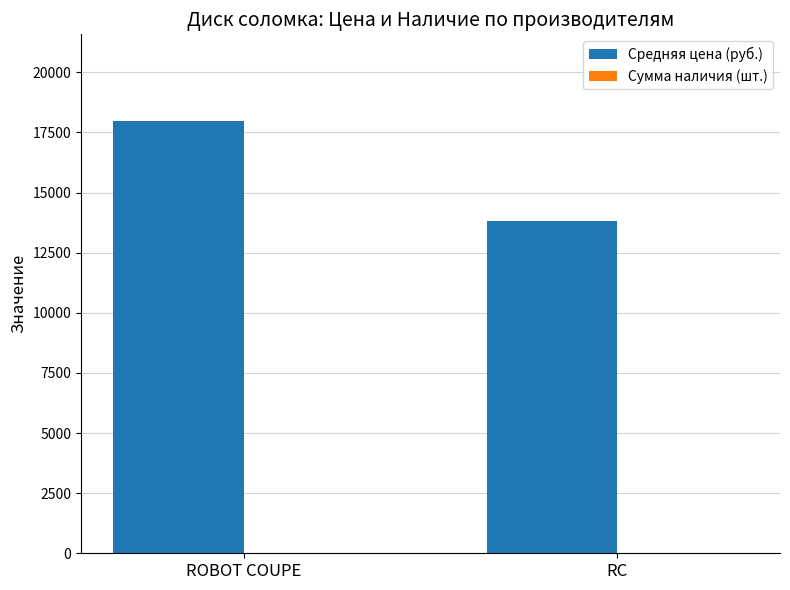

Is it true that Средняя цена (руб.) equals 6235 at ROBOT COUPE?

False